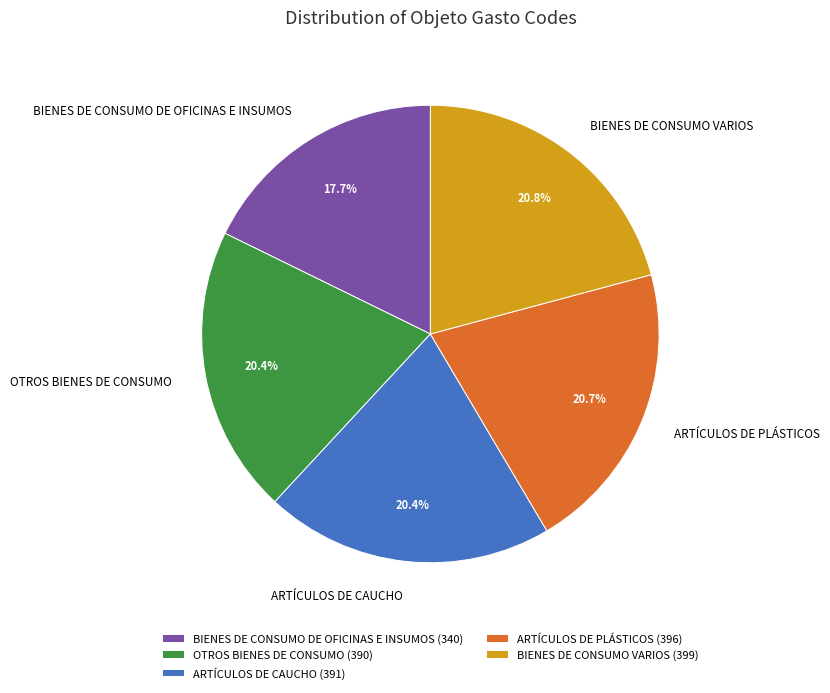

To the nearest percent, what portion does ARTÍCULOS DE PLÁSTICOS represent?

21%